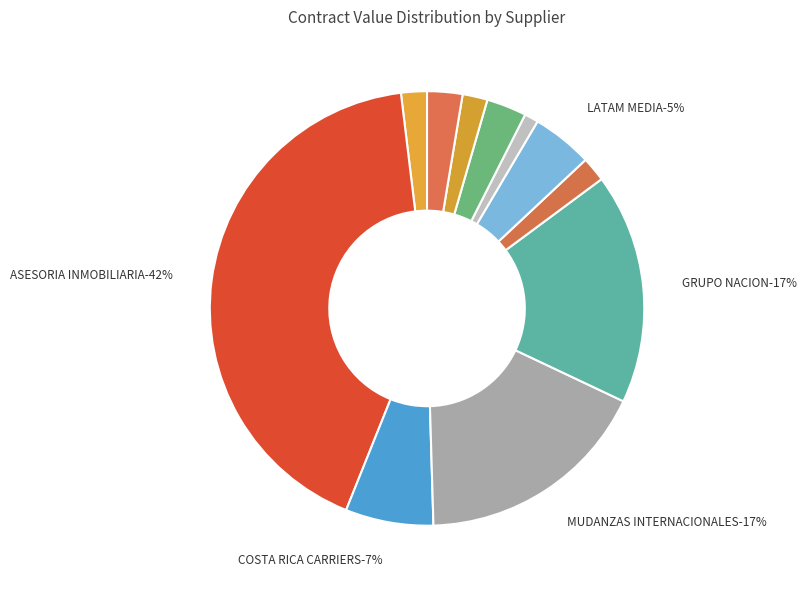

Which slice is the smallest?

DISTRIBUIDORA EGO